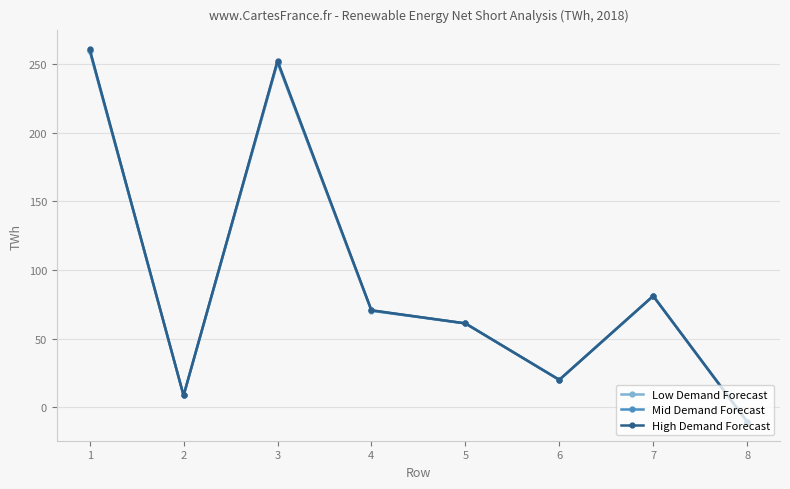

Which category has the highest value in the Low Demand Forecast series?

1